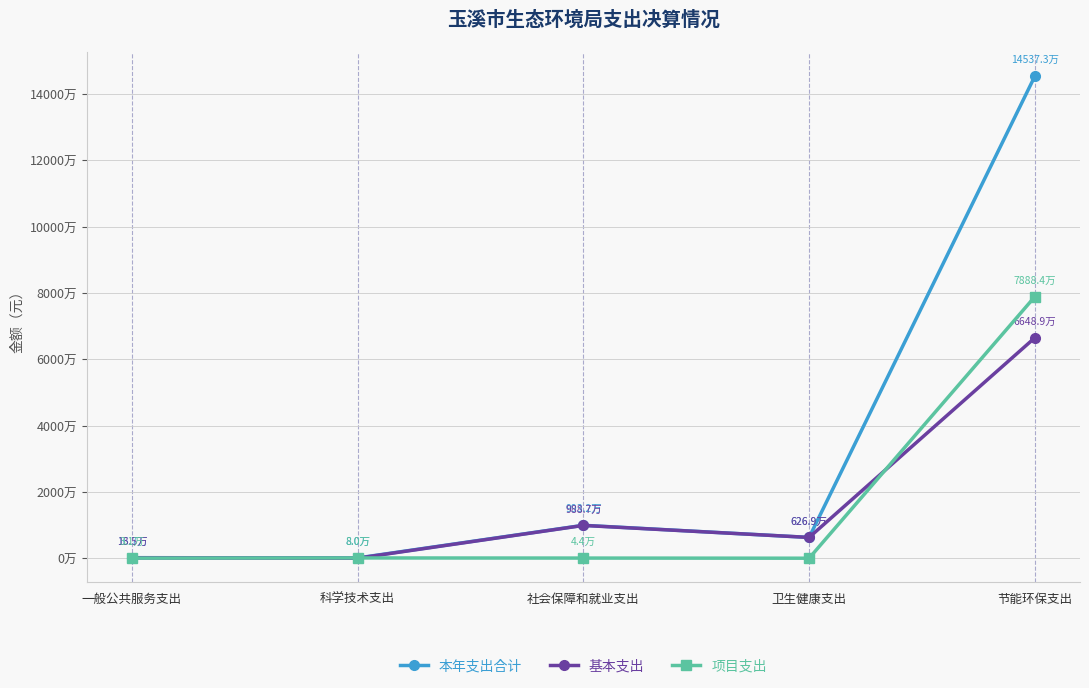

Rank the categories by 本年支出合计 value from lowest to highest.

科学技术支出, 一般公共服务支出, 卫生健康支出, 社会保障和就业支出, 节能环保支出